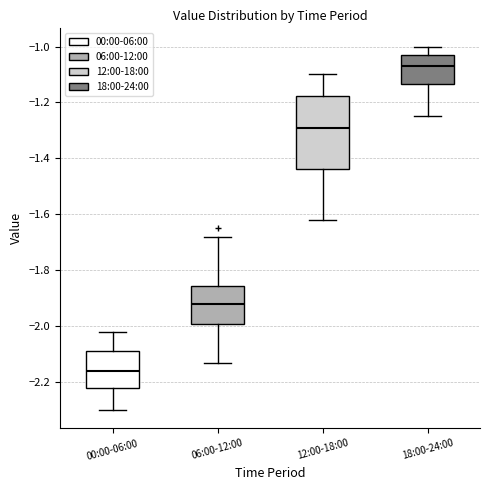

Where is the upper edge of the box for 12:00-18:00 on the y-axis? The values are not printed on the chart, so give them approximately, as read against the axis.

-1.18